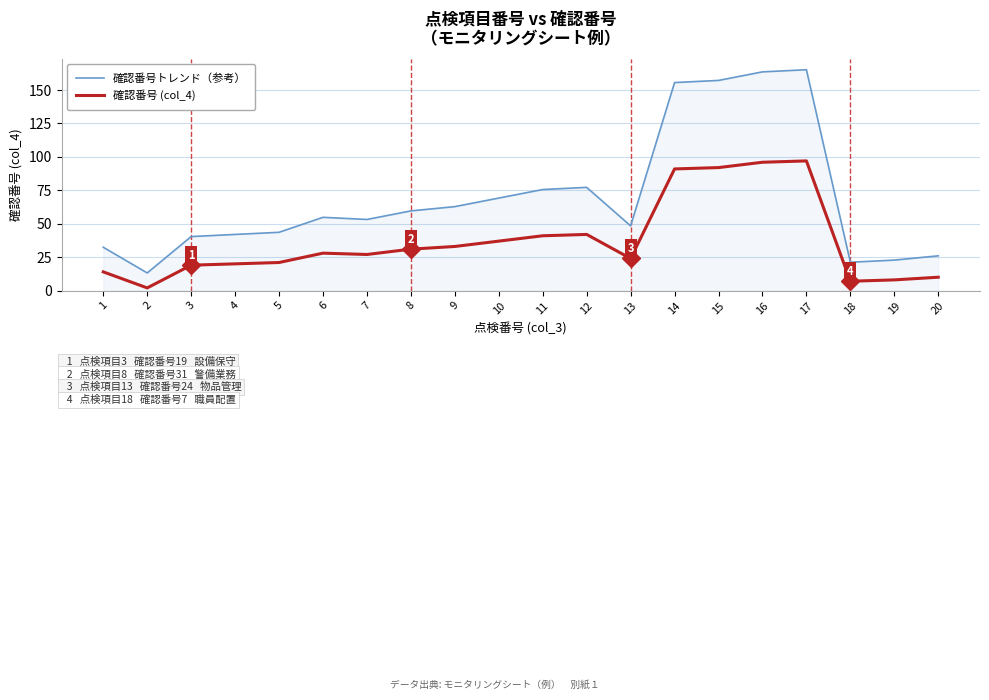

What is the difference between the 確認番号トレンド（参考） values at 6 and 11?

20.8